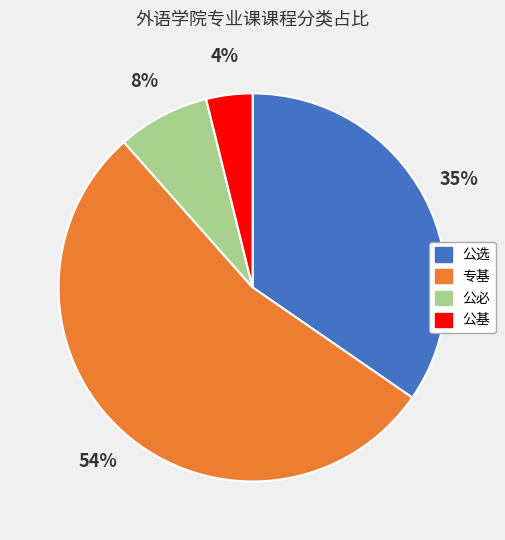

To the nearest percent, what portion does 公选 represent?

35%